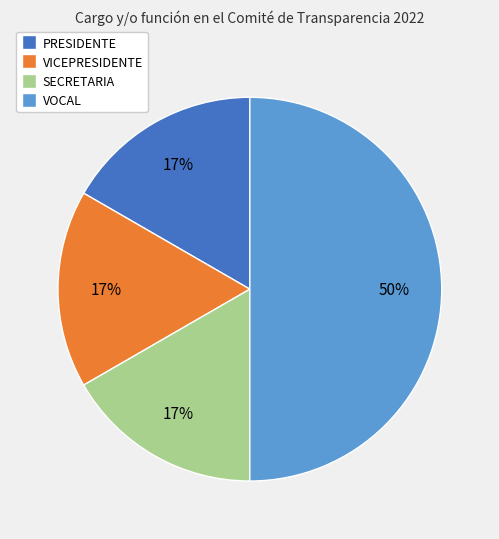

Which slice is the largest?

VOCAL